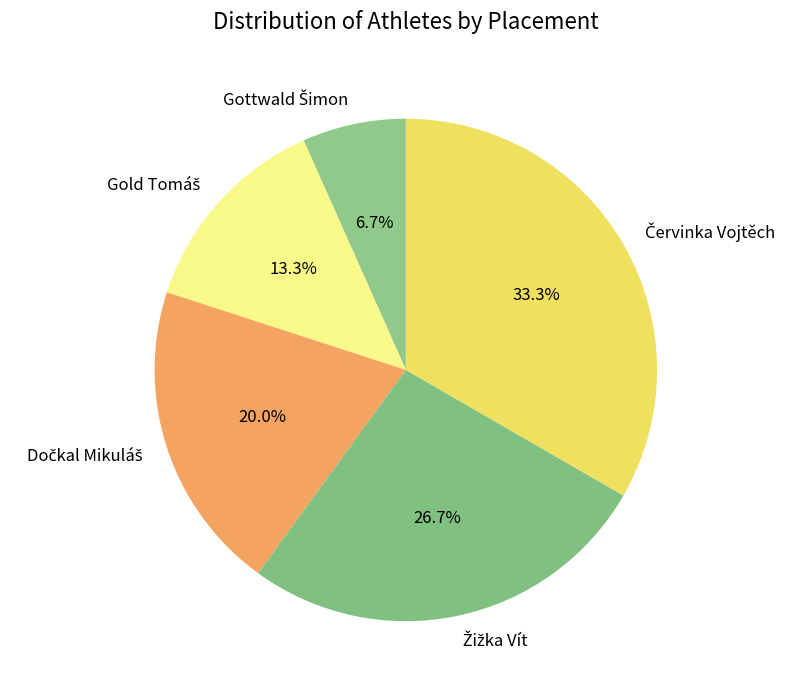

Is there a majority slice in this chart?

No